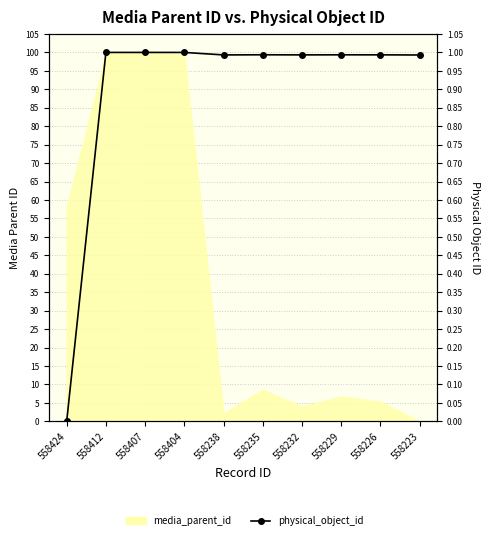

Read the value at 558223.

1.0